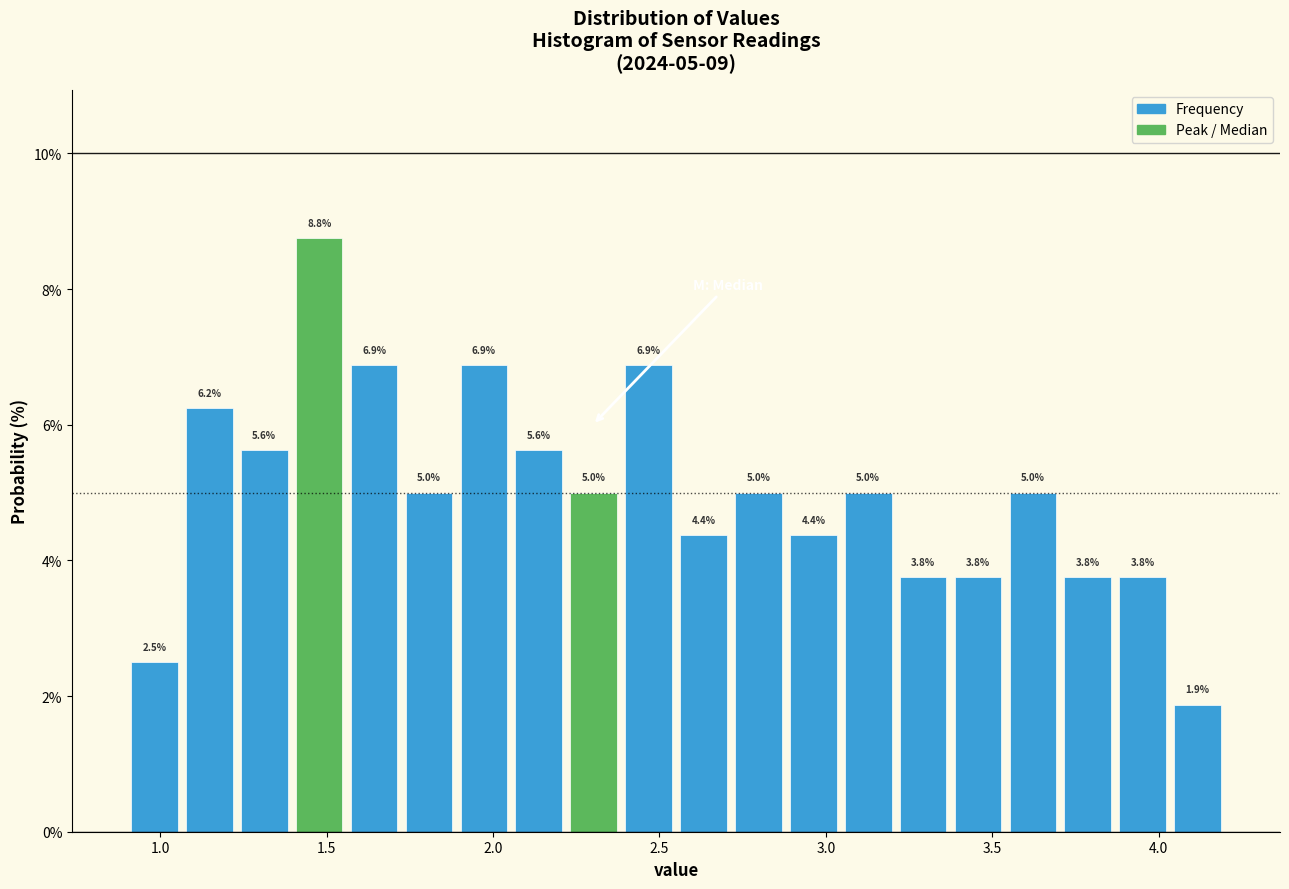

Around what value on the x-axis is the tallest bar? Give the approximate position of its centre, as read against the axis.

1.50